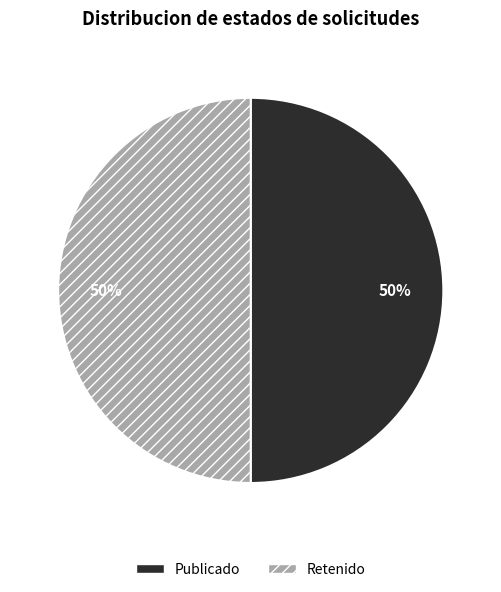

What is the ratio of the value at Retenido to the value at Publicado?

1.0